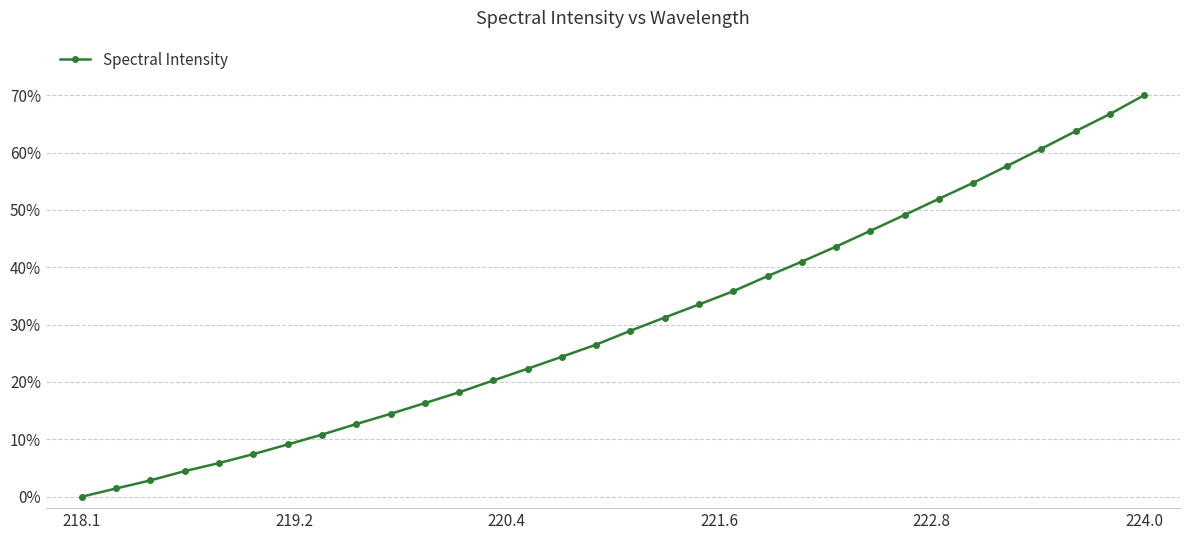

What is the value of the 4th point from the left?

4.5